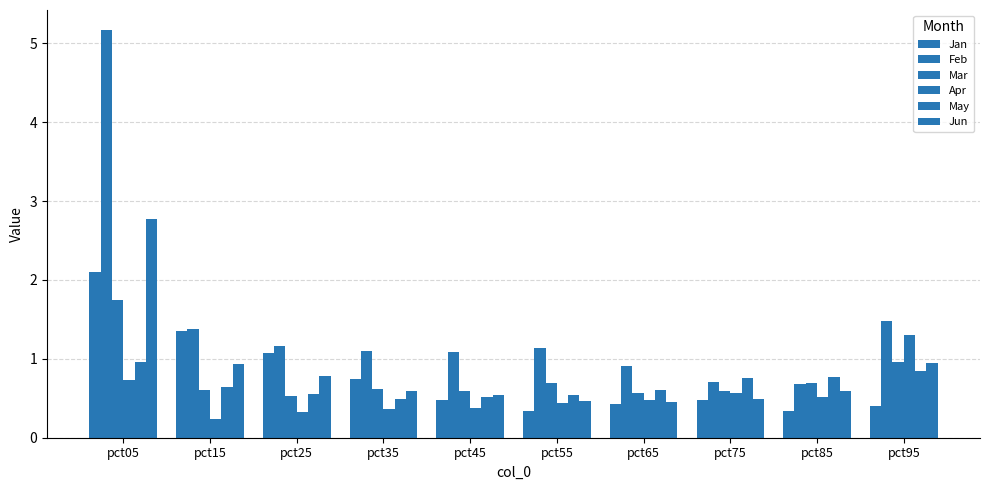

At which category is the sum across all series the highest?

pct05